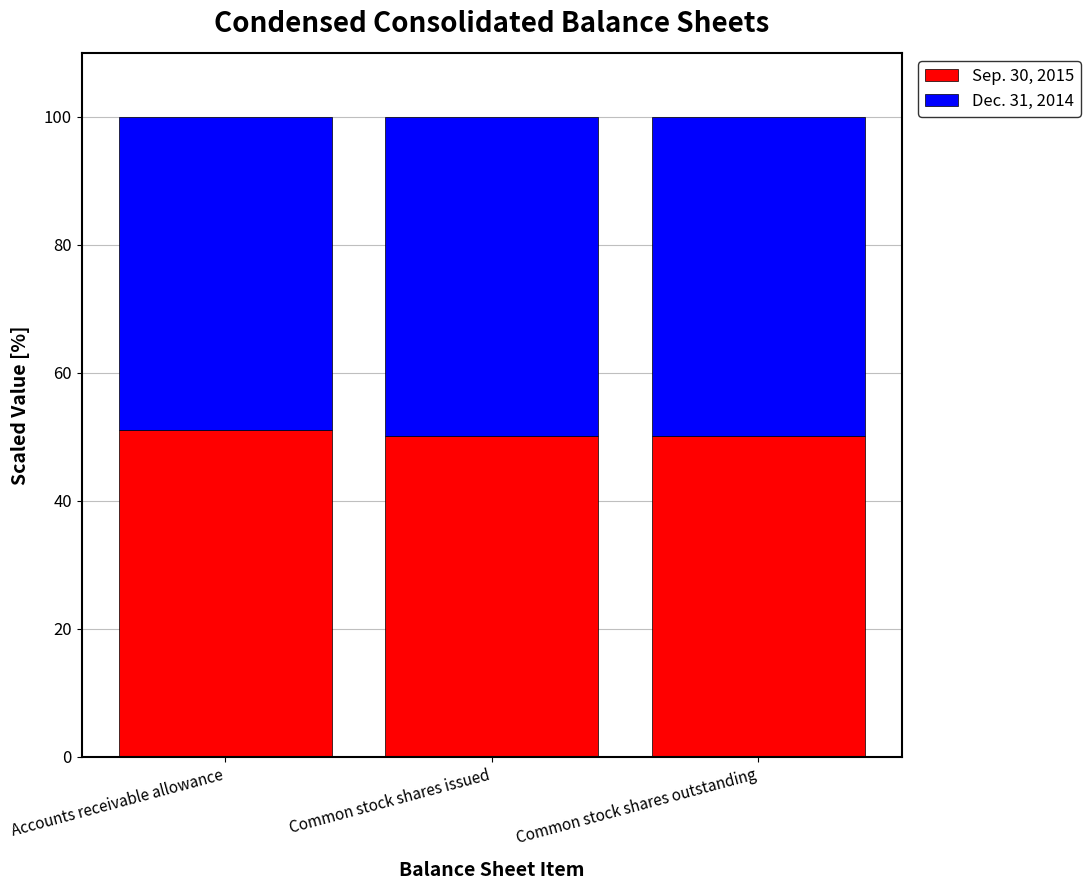

What is the average value of the Sep. 30, 2015 series?

50.5